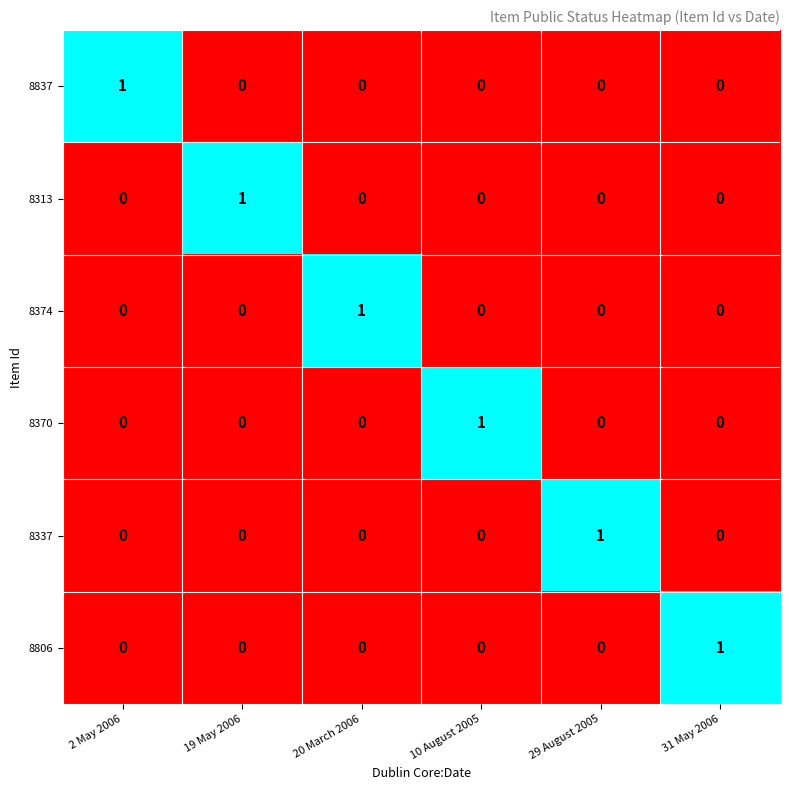

How many positive values does the 8337 series have?

1